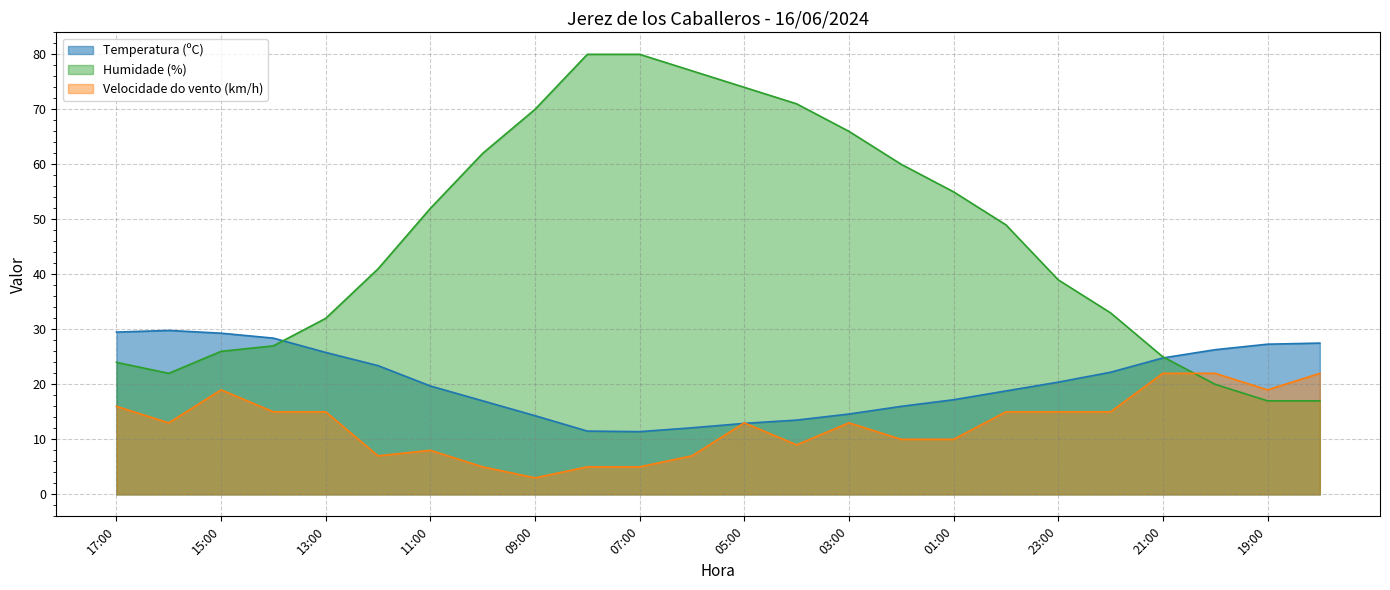

Where do Velocidade do vento (km/h) and Temperatura (ºC) first cross each other?

06:00 and 05:00